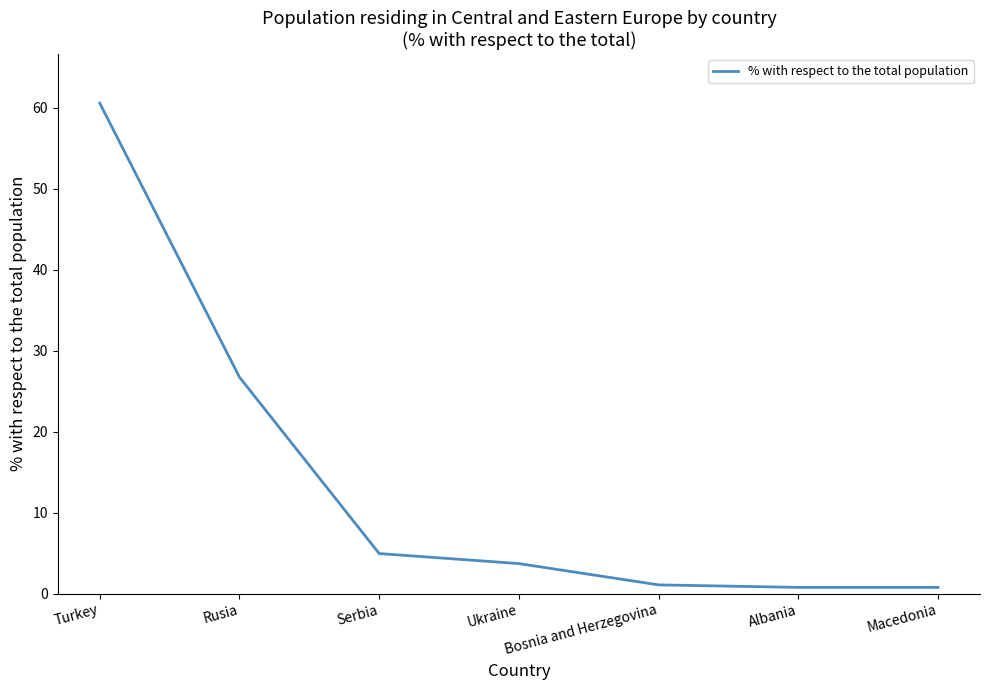

Which has a higher value, Rusia or Macedonia?

Rusia